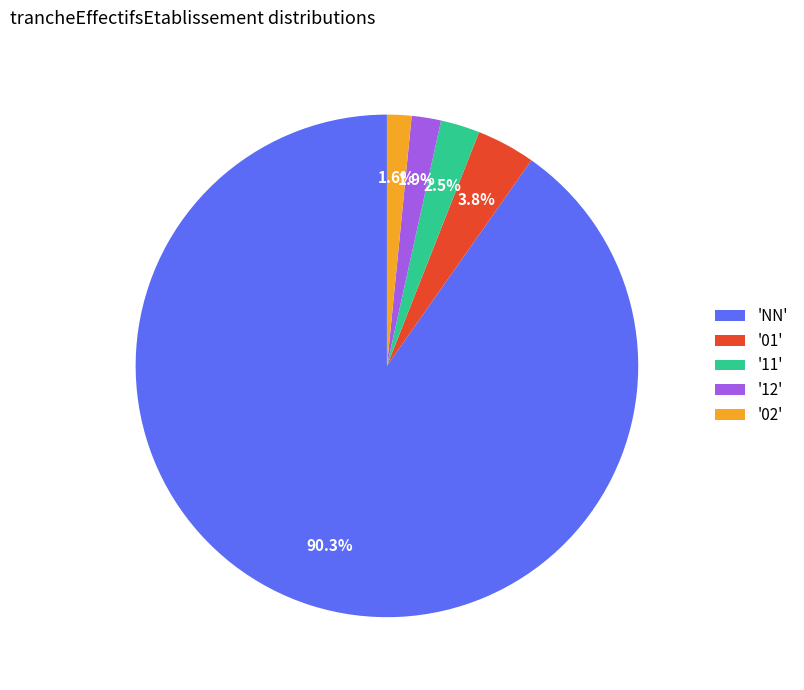

What is the ratio of the value at '01' to the value at '12'?

2.0